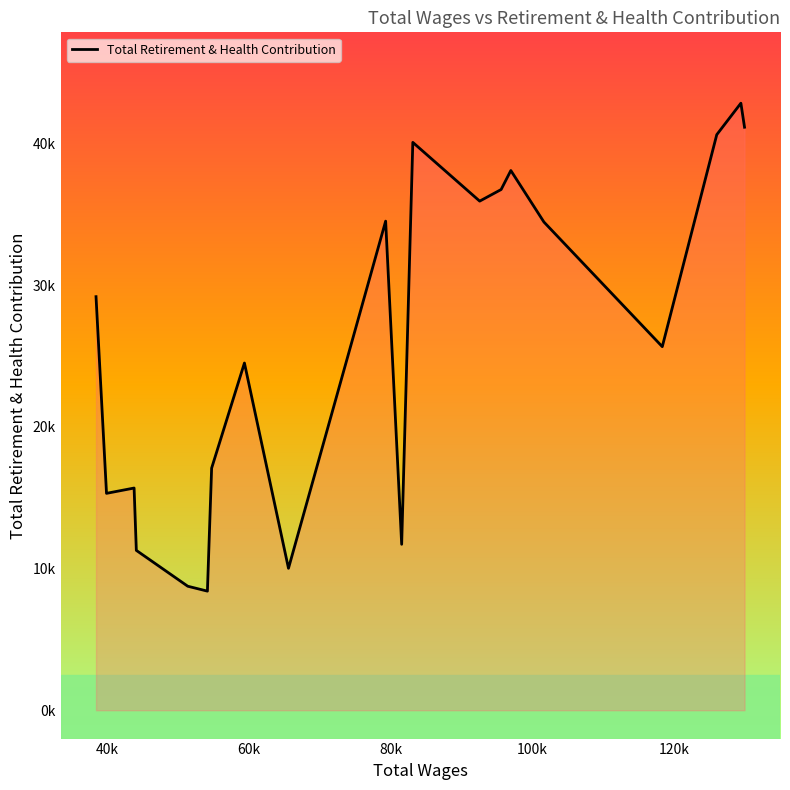

How many interior local valleys (lower than both neighbors) does the data have?

6